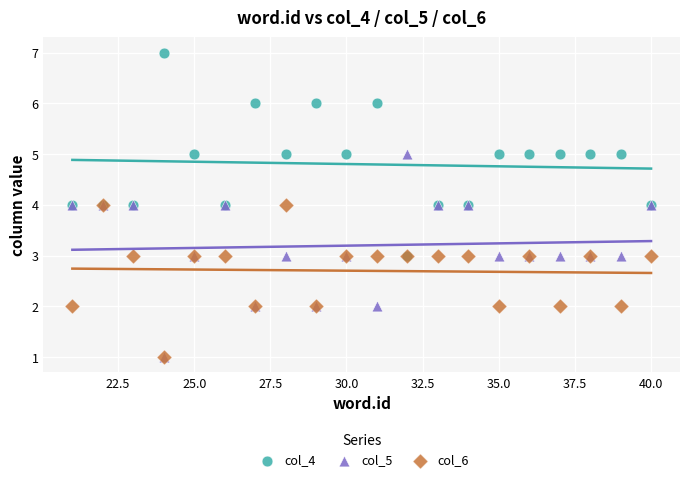

What are all the series names shown in the legend?

col_4, col_5, col_6